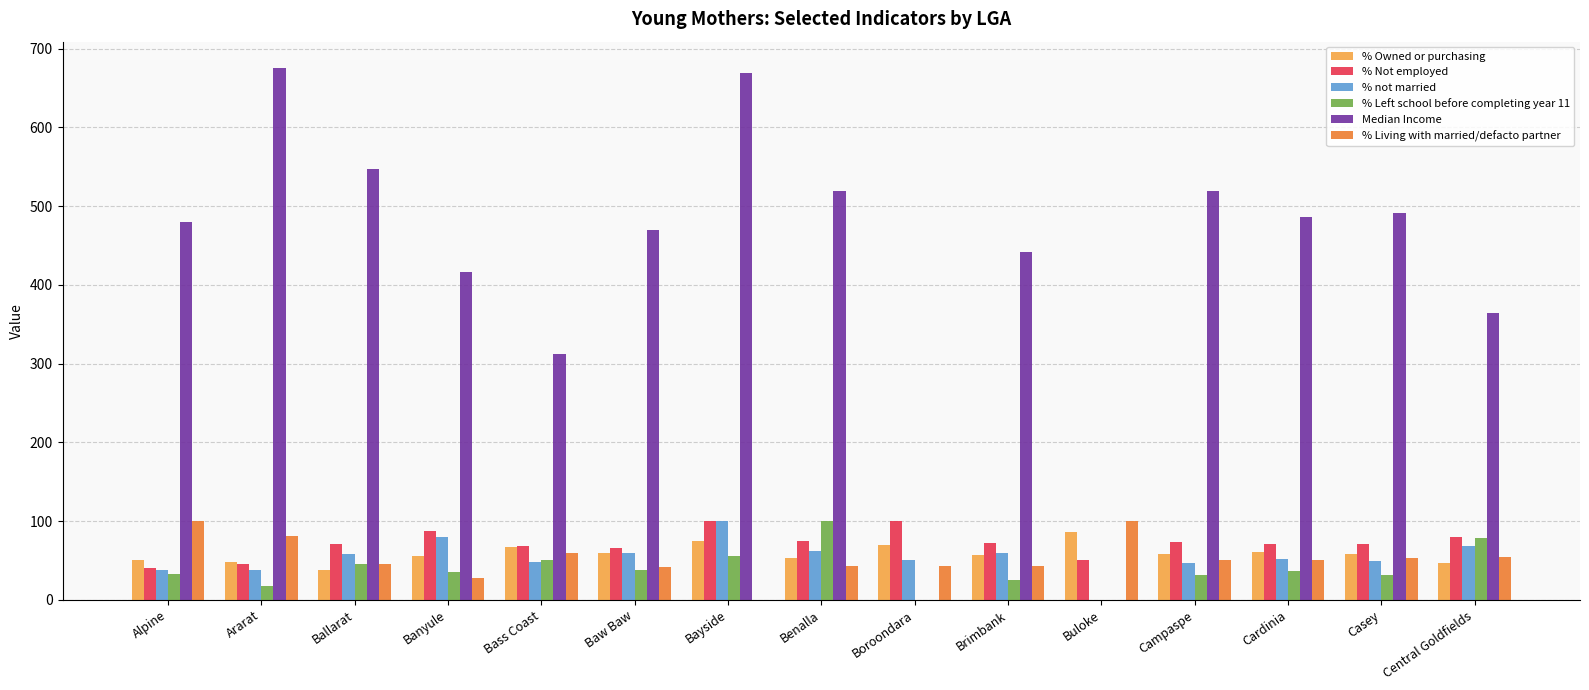

What is the sum of the % Living with married/defacto partner values at Benalla and Banyule?

70.9